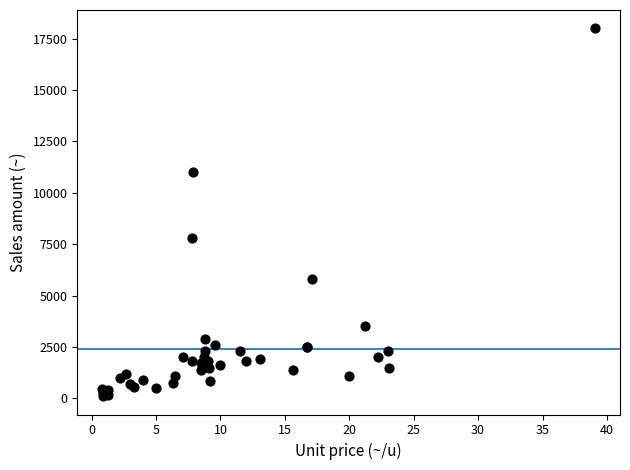

What Y value in the scatter plot is closest to 9055?

7800